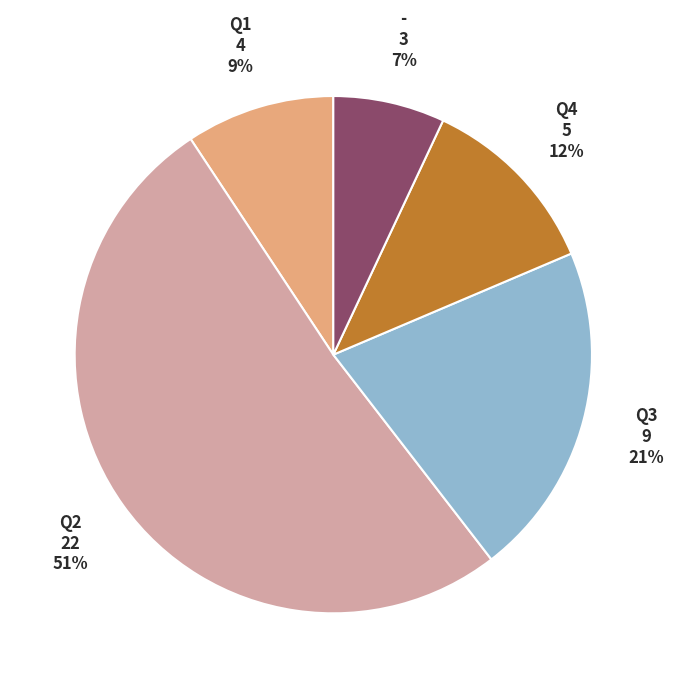

How many segments does this pie chart have?

5